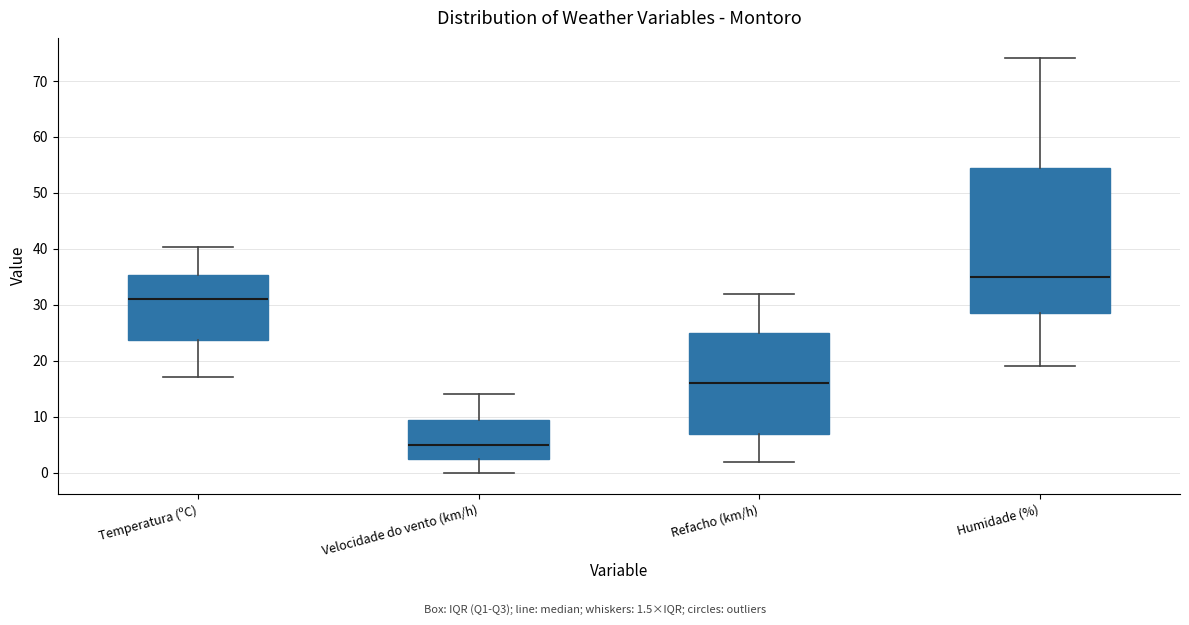

Reading left to right, transcribe this box plot: for each box, give where its median line is, the range the box spans, and where its two whiskers end, as read against the y-axis. The values are not printed on the chart, so give them approximately, as read against the axis.

Temperatura (ºC): median 31, box 24 to 35, whiskers 17 to 40
Velocidade do vento (km/h): median 5, box 3 to 10, whiskers 0 to 14
Refacho (km/h): median 16, box 7 to 25, whiskers 2 to 32
Humidade (%): median 35, box 29 to 55, whiskers 19 to 74